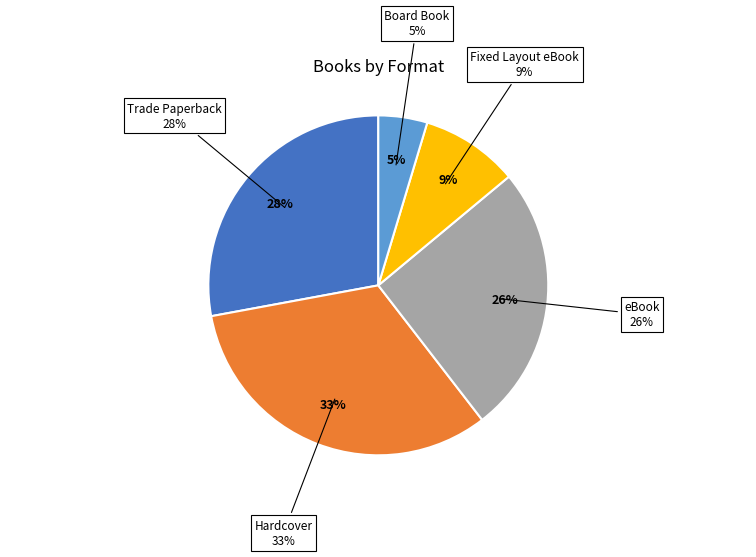

To the nearest percent, what portion does Fixed Layout eBook represent?

9%